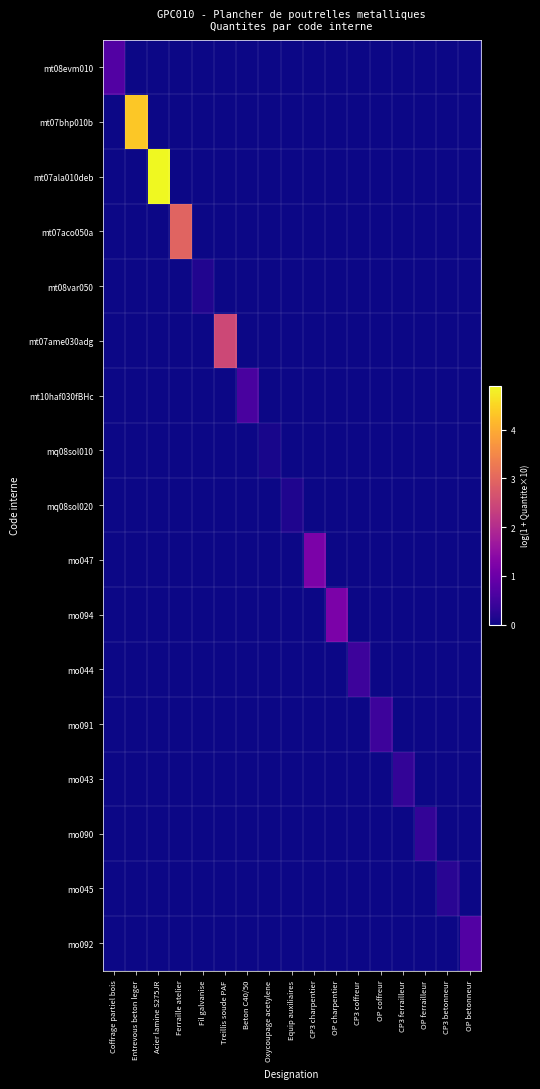

Which series has the largest range (max minus min)?

mt07ala010deb